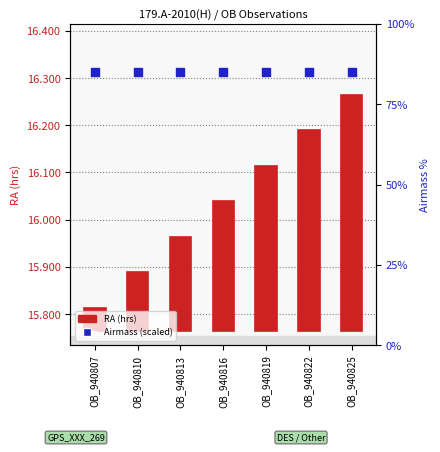

At which category is the sum across all series the highest?

OB_940825